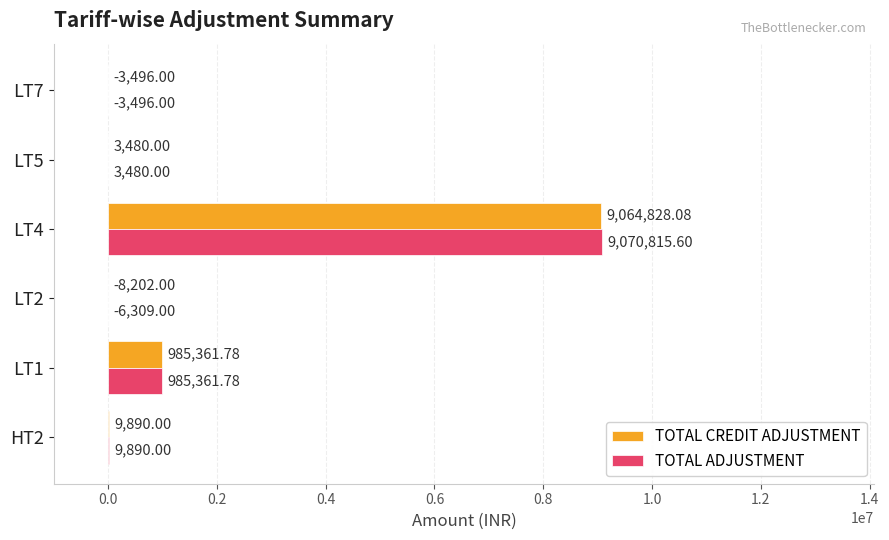

Between HT2 and LT2, which series saw the biggest shift?

TOTAL CREDIT ADJUSTMENT